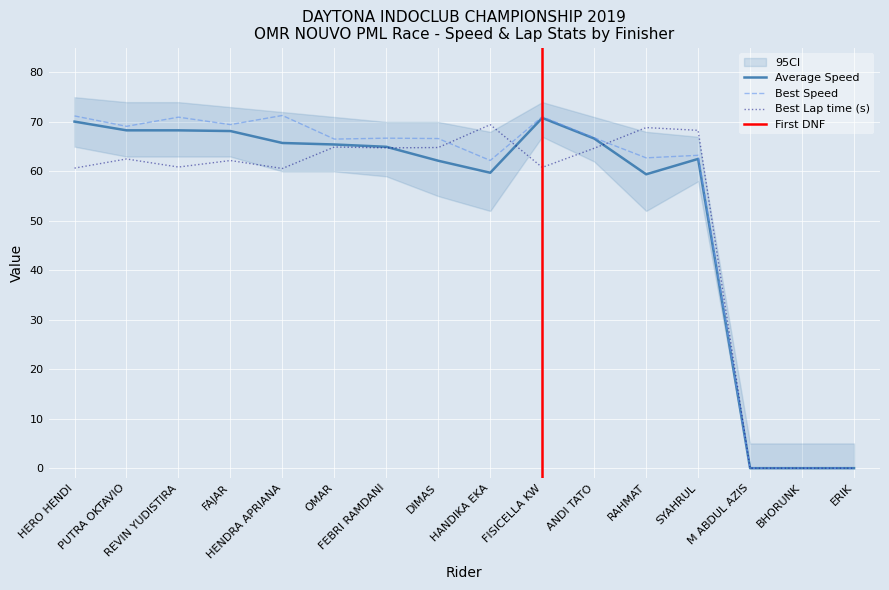

Reading left to right, what are all the values shown in this chart?

Best Lap time: HERO HENDI=60.7	PUTRA OKTAVIO=62.5	REVIN YUDISTIRA=60.9	FAJAR=62.2	HENDRA APRIANA=60.6	OMAR=64.9	FEBRI RAMDANI=64.8	DIMAS=64.8	HANDIKA EKA=69.4	FISICELLA KW=60.8	ANDI TATO=64.7	RAHMAT=68.9	SYAHRUL=68.3	M ABDUL AZIS=0.0	BHORUNK=0.0	ERIK=0.0
Best Speed: HERO HENDI=71.2	PUTRA OKTAVIO=69.1	REVIN YUDISTIRA=71.0	FAJAR=69.5	HENDRA APRIANA=71.3	OMAR=66.5	FEBRI RAMDANI=66.7	DIMAS=66.6	HANDIKA EKA=62.2	FISICELLA KW=71.0	ANDI TATO=66.8	RAHMAT=62.7	SYAHRUL=63.3	M ABDUL AZIS=0.0	BHORUNK=0.0	ERIK=0.0
Average Speed: HERO HENDI=70.1	PUTRA OKTAVIO=68.3	REVIN YUDISTIRA=68.3	FAJAR=68.2	HENDRA APRIANA=65.7	OMAR=65.4	FEBRI RAMDANI=65.0	DIMAS=62.1	HANDIKA EKA=59.7	FISICELLA KW=70.8	ANDI TATO=66.6	RAHMAT=59.4	SYAHRUL=62.5	M ABDUL AZIS=0.0	BHORUNK=0.0	ERIK=0.0